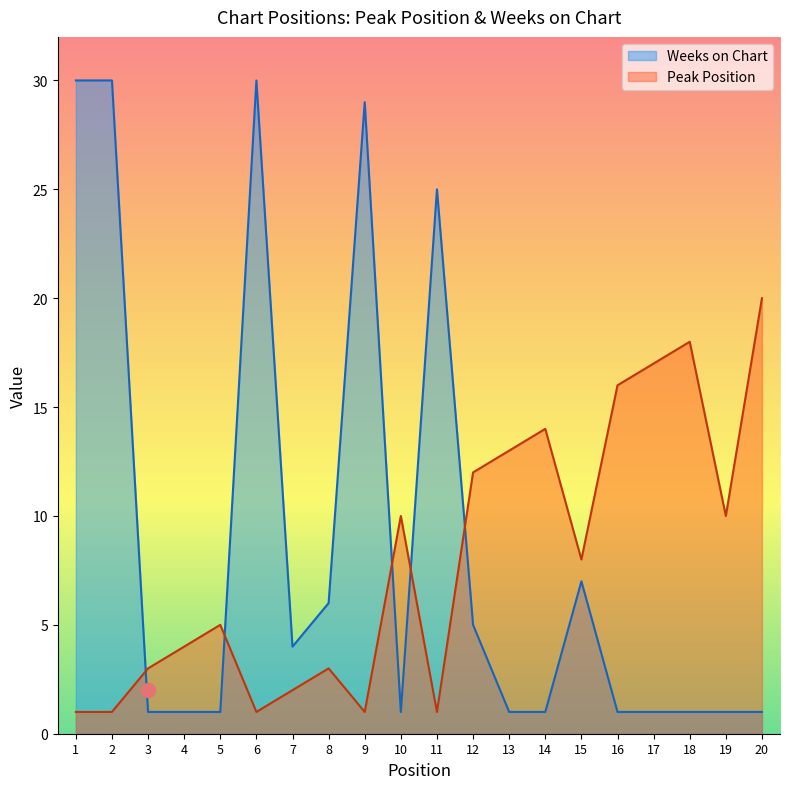

At which category does Peak Position reach its first local peak?

5